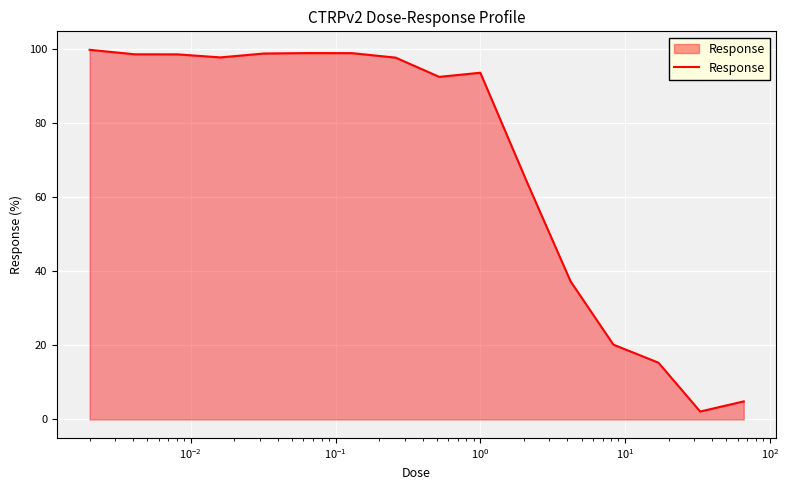

What is the greatest value displayed?

99.9